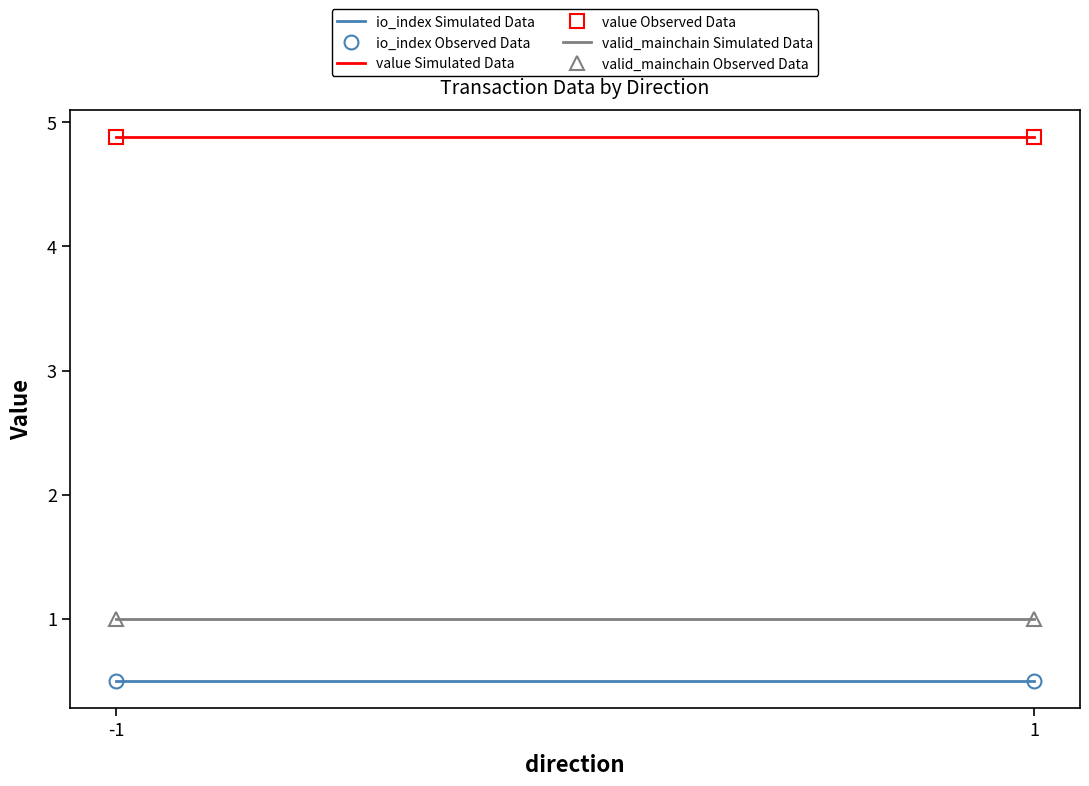

The valid_mainchain Simulated Data series shows 1.5 at -1. True or false?

False